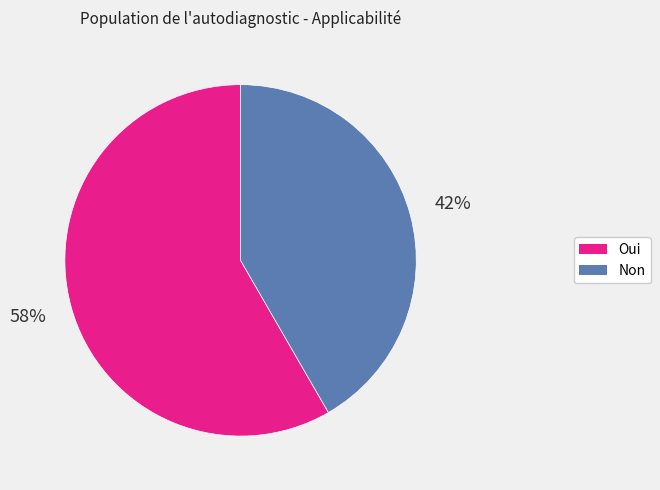

Does Non account for over 50% of the chart?

No